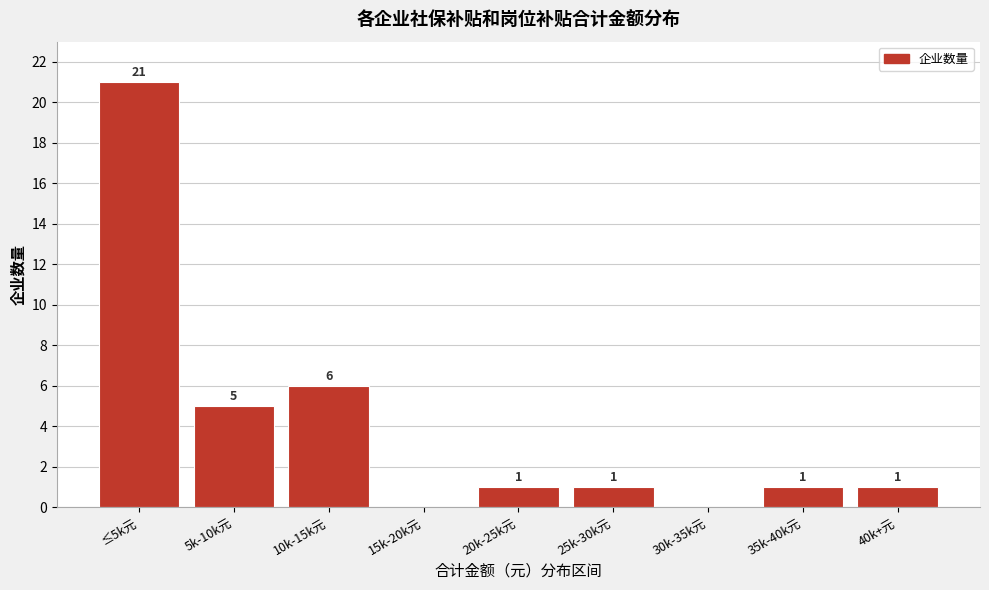

Reading right to left, transcribe all the data shown in this chart.

40k+元=1	35k-40k元=1	30k-35k元=0	25k-30k元=1	20k-25k元=1	15k-20k元=0	10k-15k元=6	5k-10k元=5	≤5k元=21